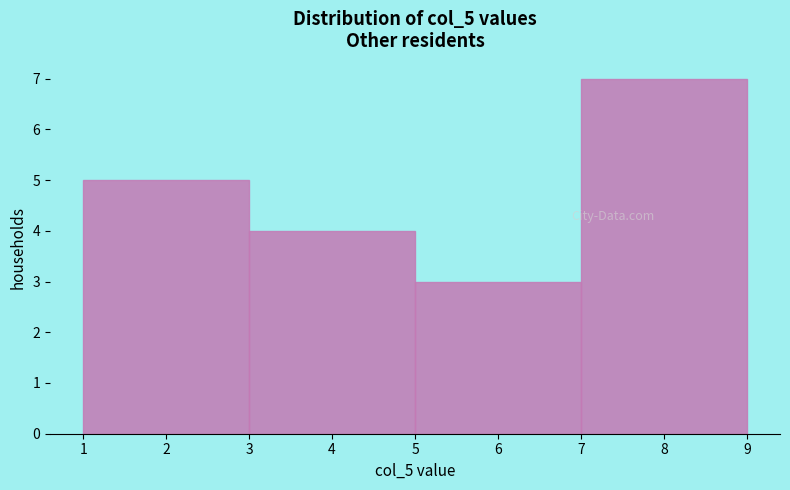

Over which range of the x-axis is the bar tallest?

7 to 9